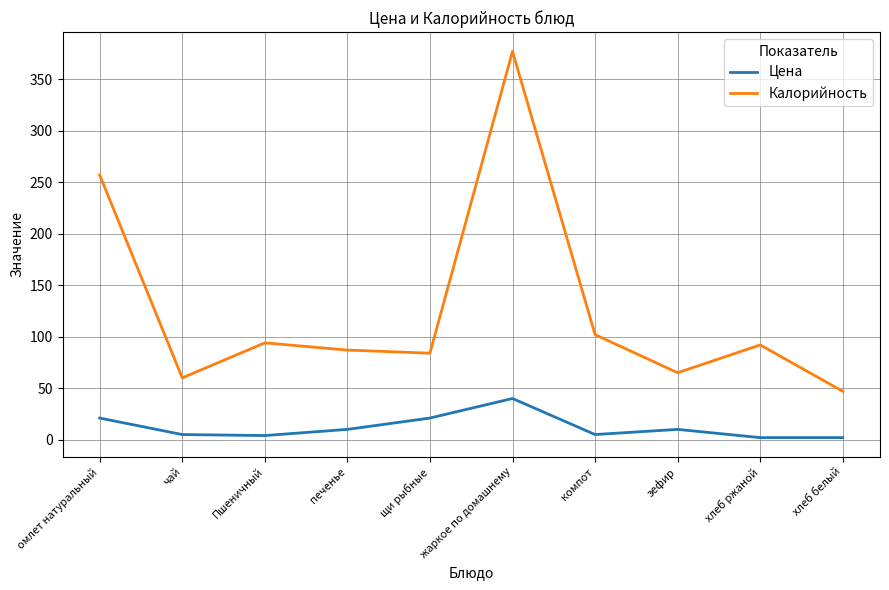

What is the maximum value for Калорийность?

377